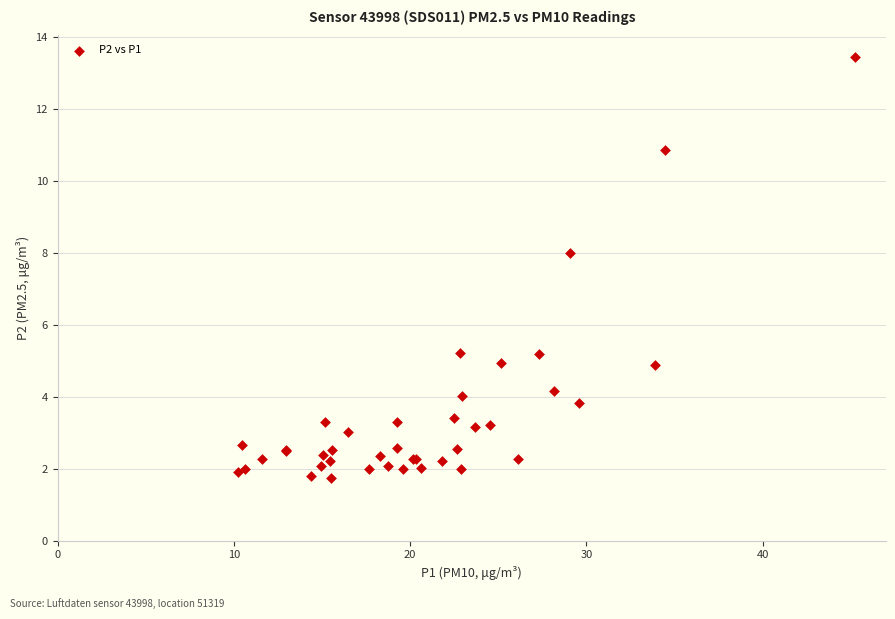

What Y value in the scatter plot is closest to 7?

8.0